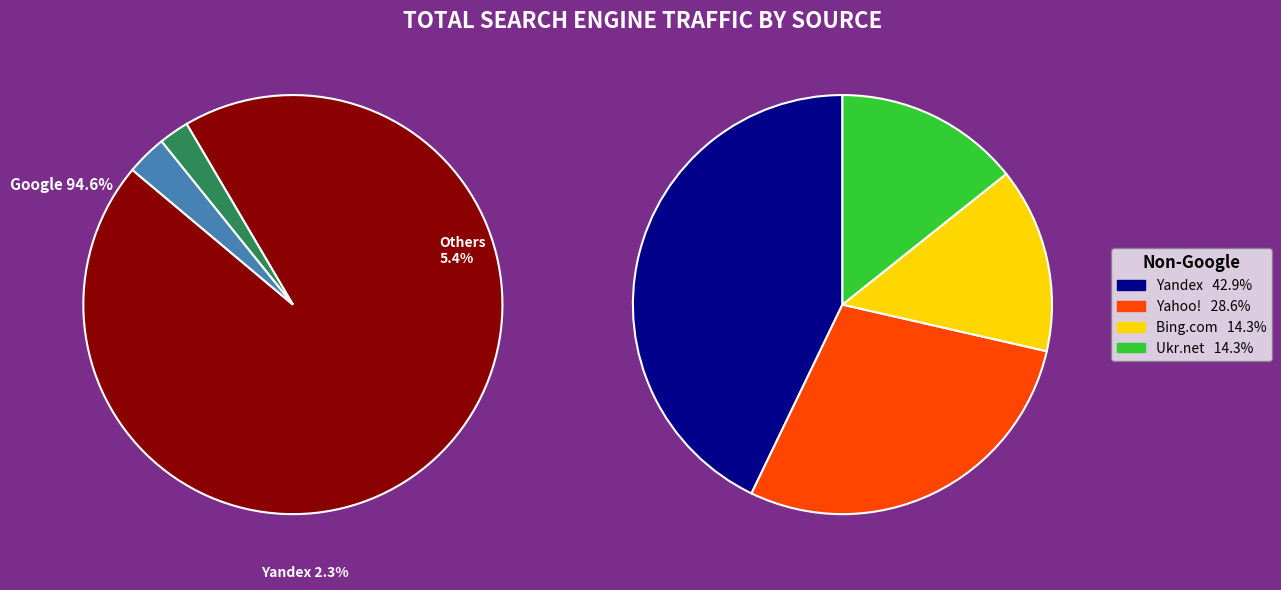

Do Ukr.net and Bing.com together represent more than half of the pie?

No